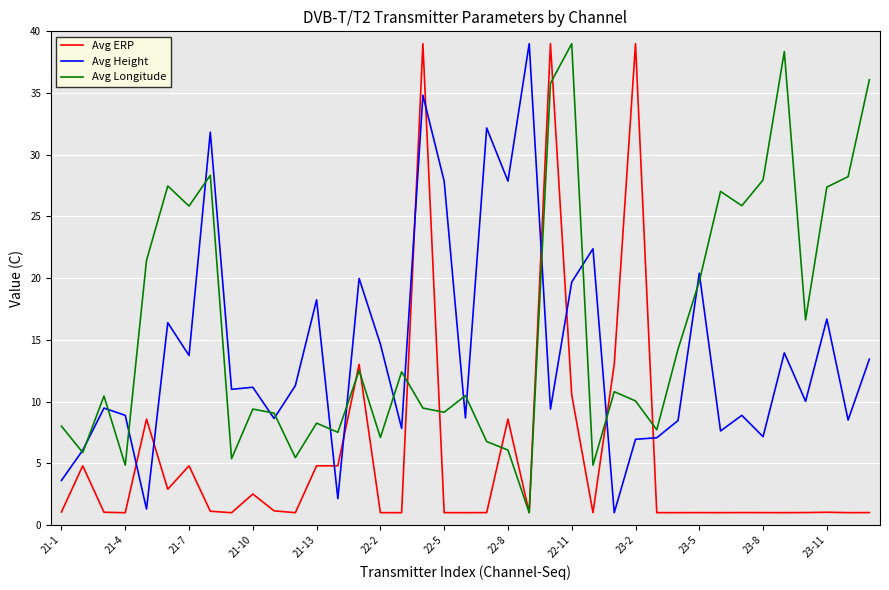

How many intersections are there between Avg ERP and Avg Height?

10